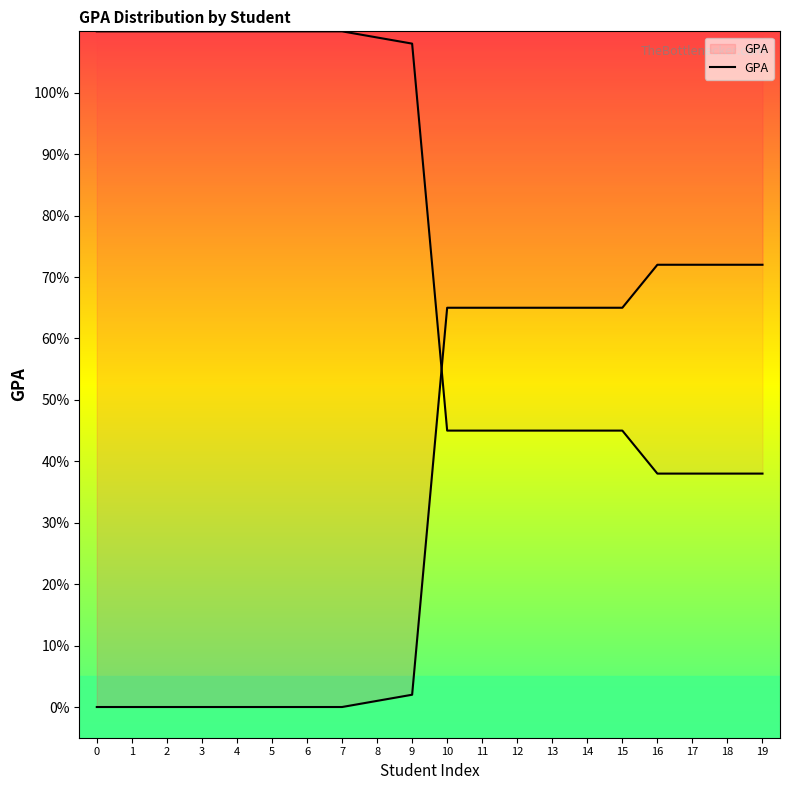

Reading right to left, what are all the values shown in this chart?

72	72	72	72	65	65	65	65	65	65	2	1	0	0	0	0	0	0	0	0